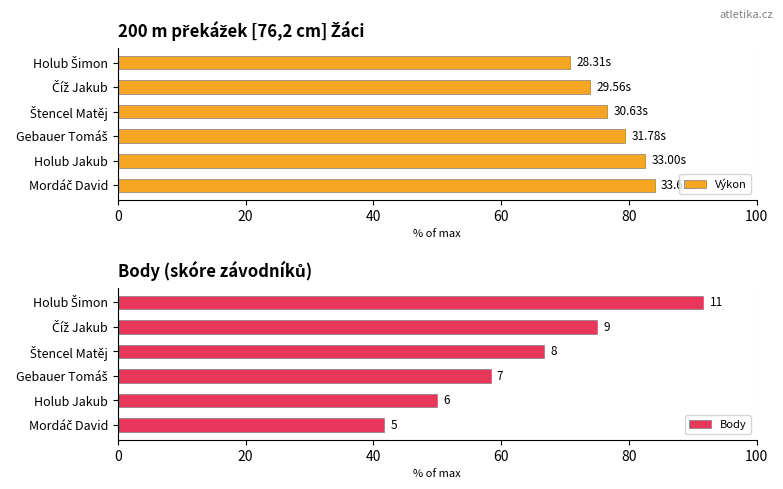

What value does the Výkon series have at Štencel Matěj?

76.6